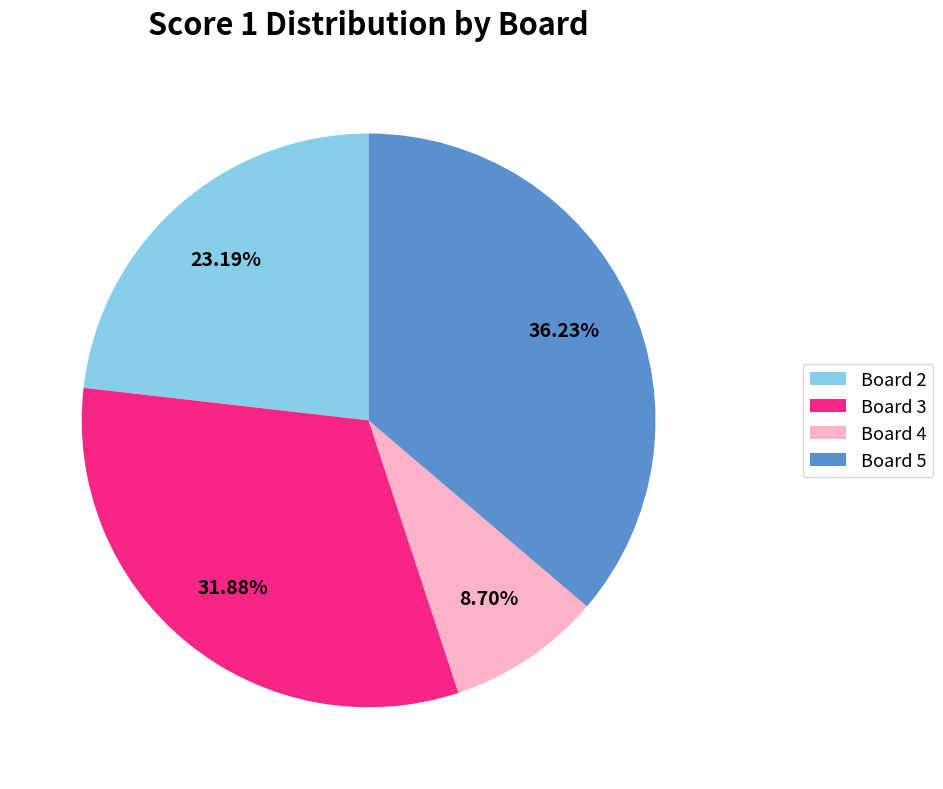

Between Board 2 and Board 5, which is larger?

Board 5